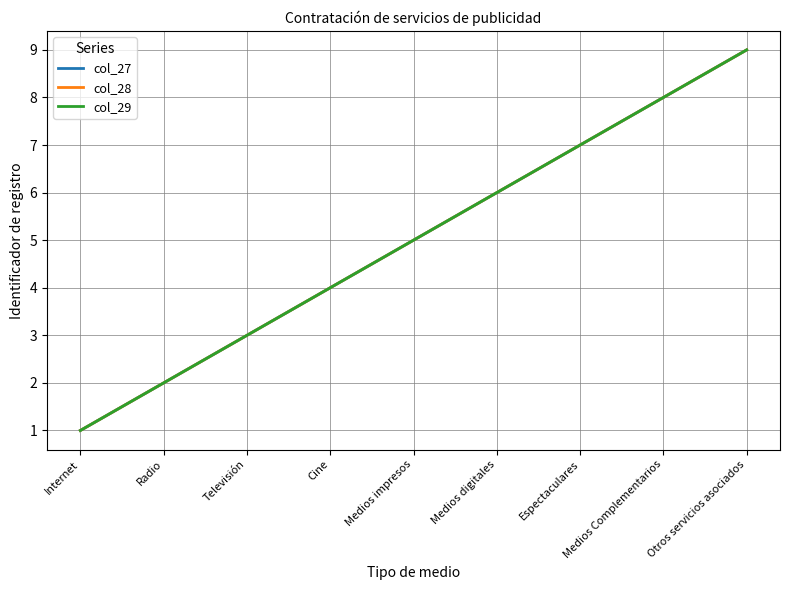

Does the chart have visible grid lines?

Yes